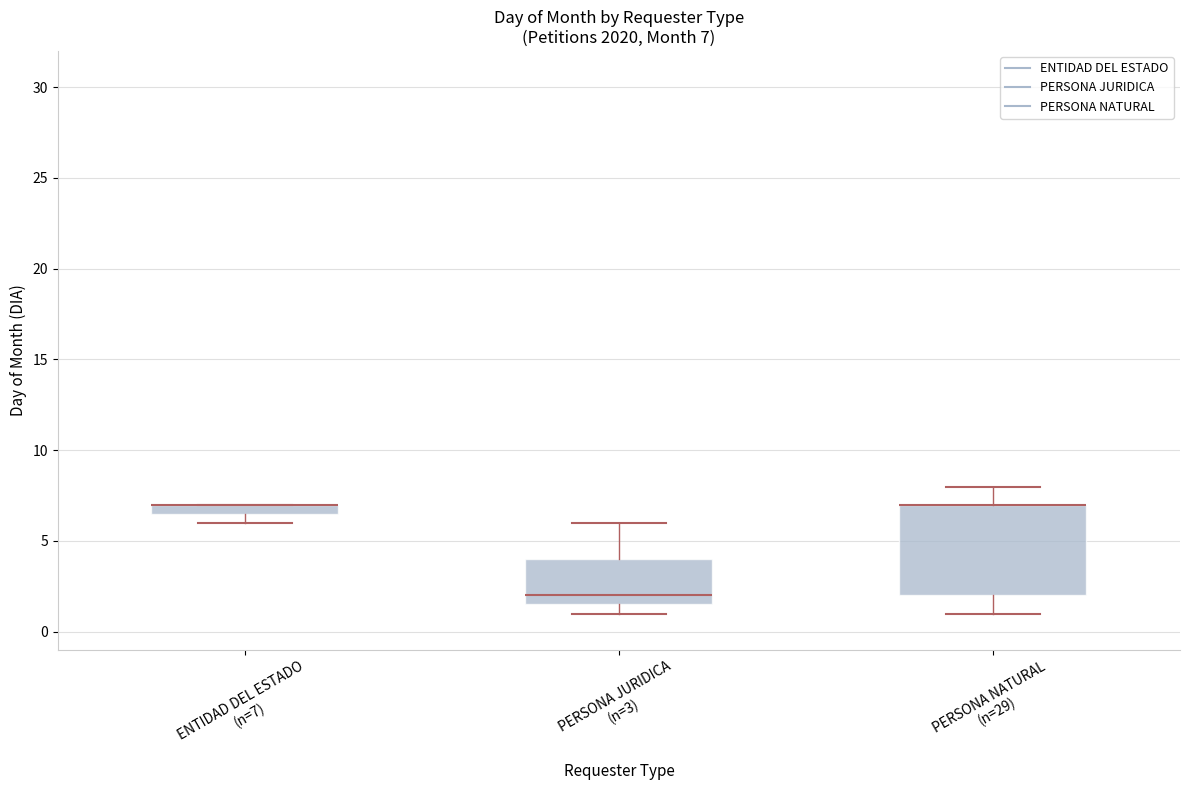

Which box is the tallest, from its lower edge to its upper edge?

PERSONA NATURAL (n=29)